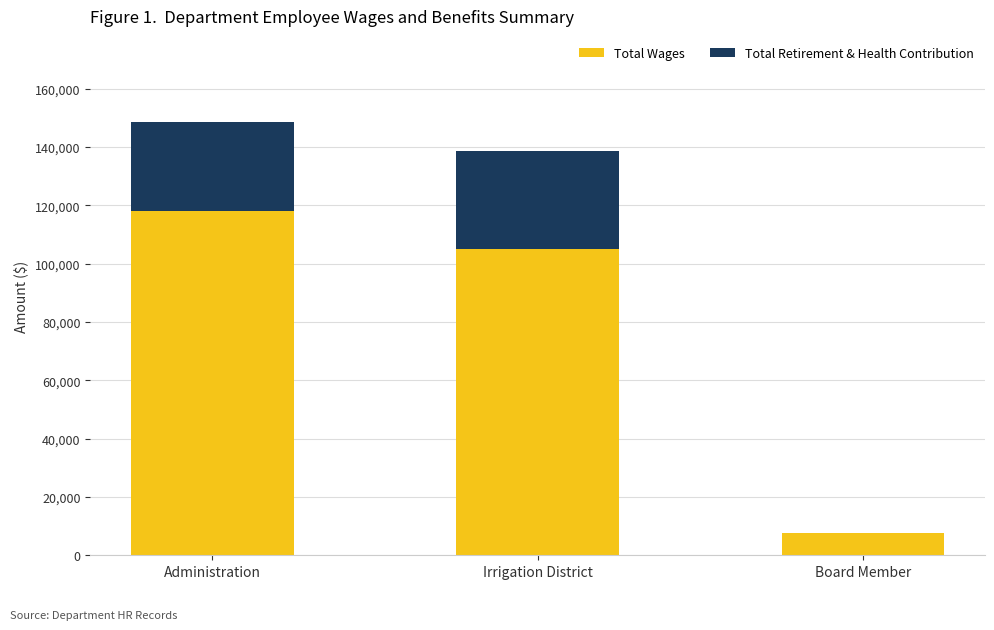

Reading right to left, list the values for the Total Wages series.

Board Member=7510	Irrigation District=104921	Administration=118015